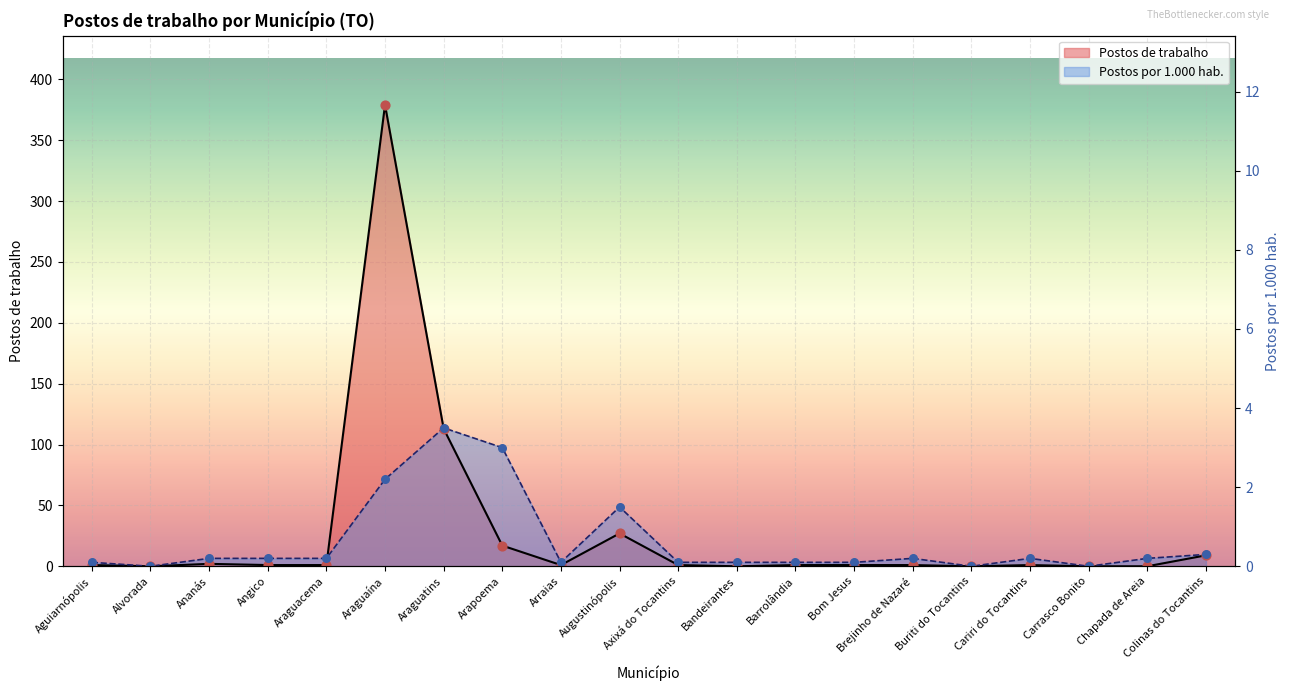

Which series has the largest total across all categories?

Postos de trabalho